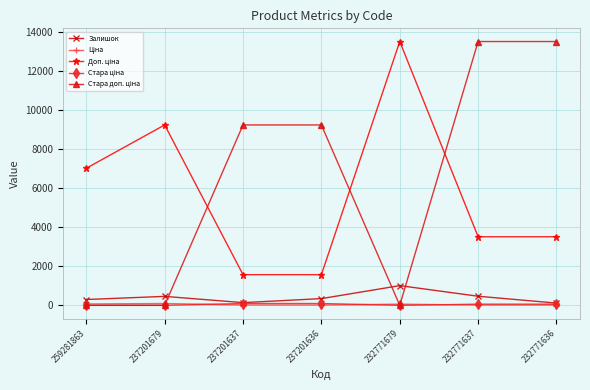

Which category has the lowest value in the Доп. ціна series?

237201637